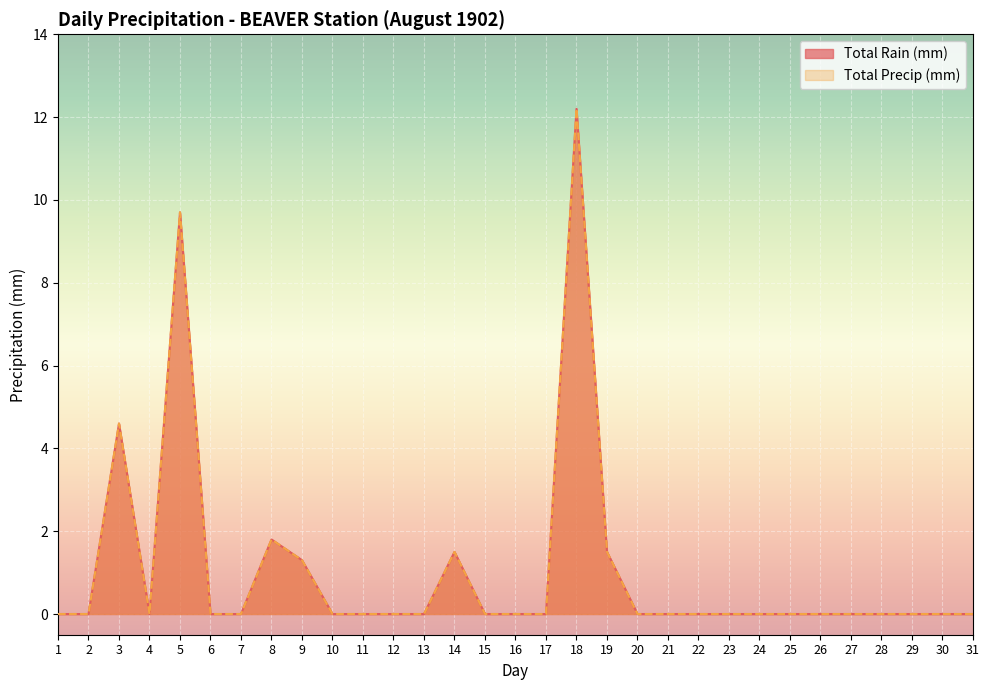

In Total Precip (mm), how many points are higher than both neighbors (excluding endpoints)?

5